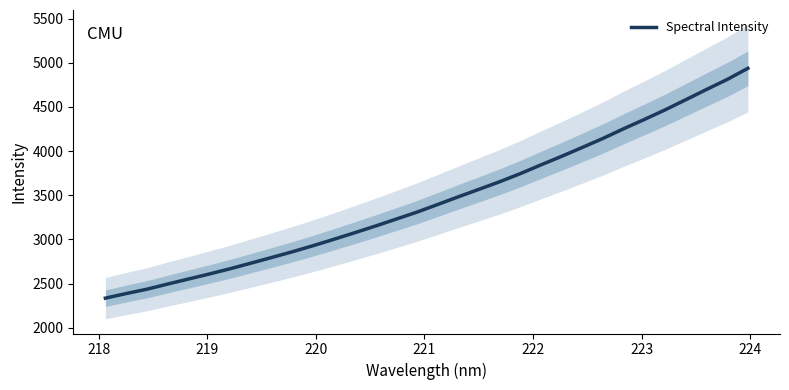

What is the value of the 12th point from the left?

3000.9